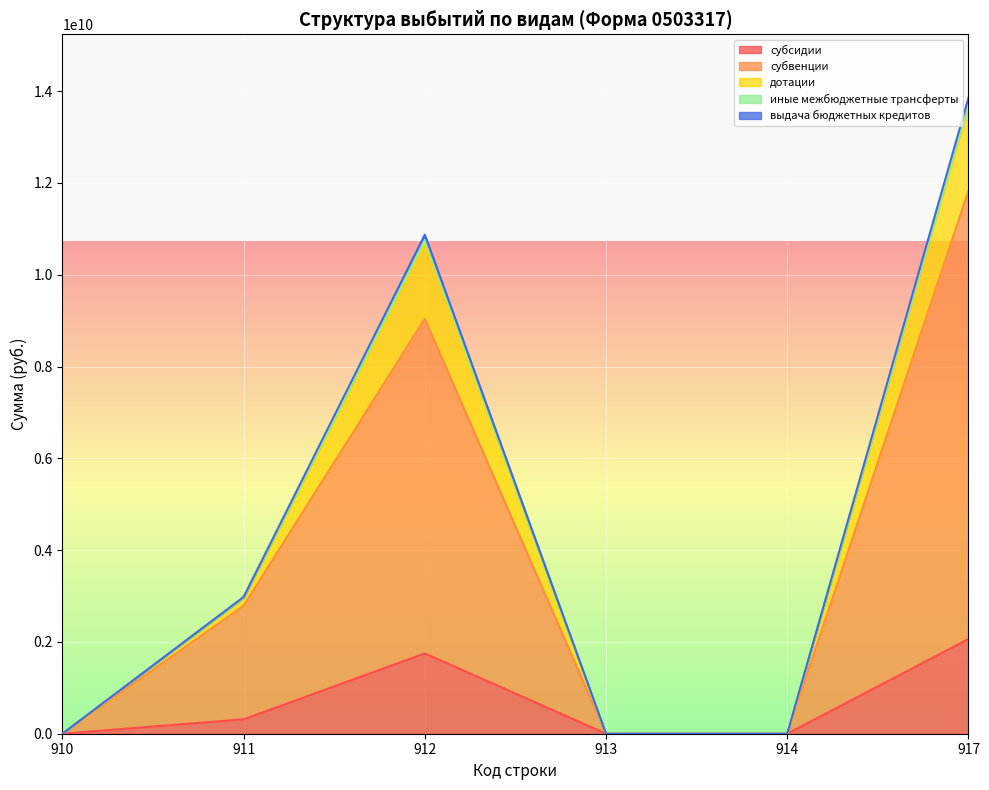

At which label is субсидии closest to 1031568092?

911